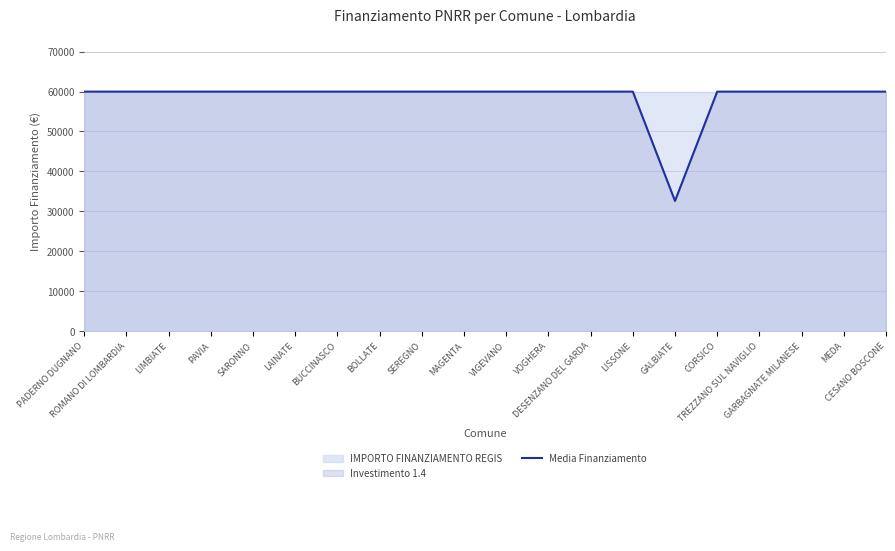

List the labels in order of value, largest first.

PADERNO DUGNANO, ROMANO DI LOMBARDIA, LIMBIATE, PAVIA, SARONNO, LAINATE, BUCCINASCO, BOLLATE, SEREGNO, MAGENTA, VIGEVANO, VOGHERA, DESENZANO DEL GARDA, LISSONE, CORSICO, TREZZANO SUL NAVIGLIO, GARBAGNATE MILANESE, MEDA, CESANO BOSCONE, GALBIATE